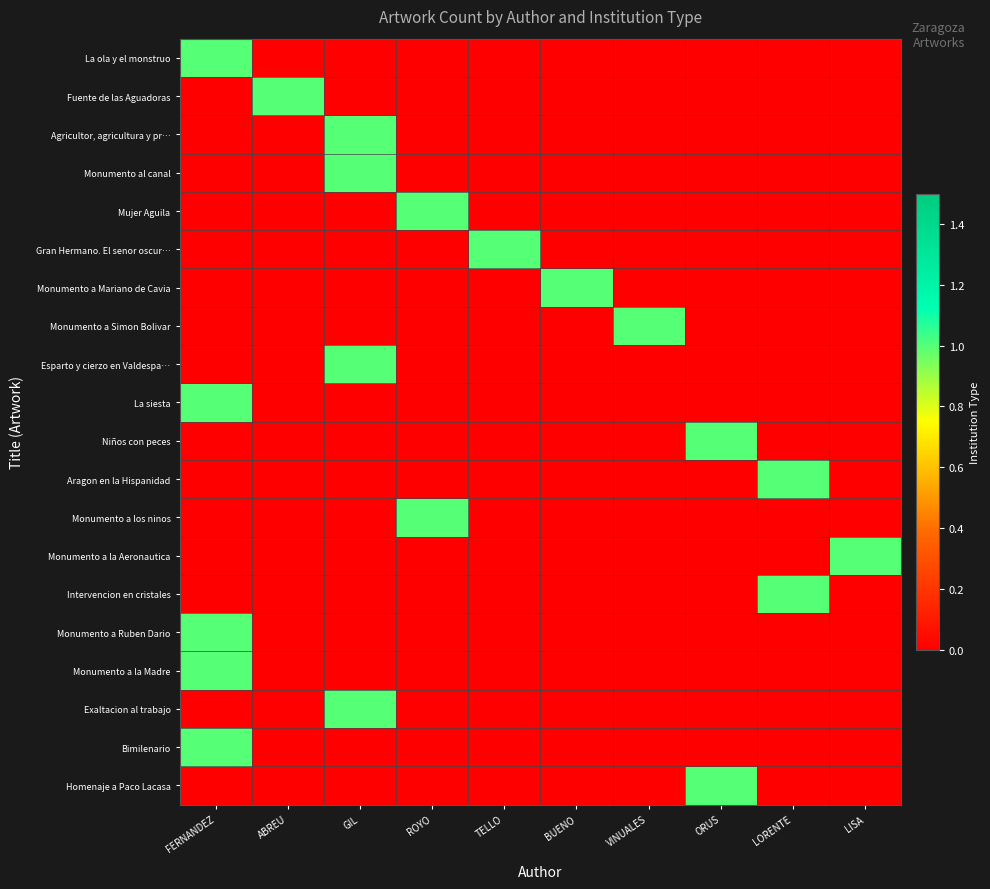

List the series in order of their peak value, highest first.

La ola y el monstruo, Fuente de las Aguadoras, Agricultor, agricultura y pr…, Monumento al canal, Mujer Aguila, Gran Hermano. El senor oscur…, Monumento a Mariano de Cavia, Monumento a Simon Bolivar, Esparto y cierzo en Valdespa…, La siesta, Niños con peces, Aragon en la Hispanidad, Monumento a los ninos, Monumento a la Aeronautica, Intervencion en cristales, Monumento a Ruben Dario, Monumento a la Madre, Exaltacion al trabajo, Bimilenario, Homenaje a Paco Lacasa